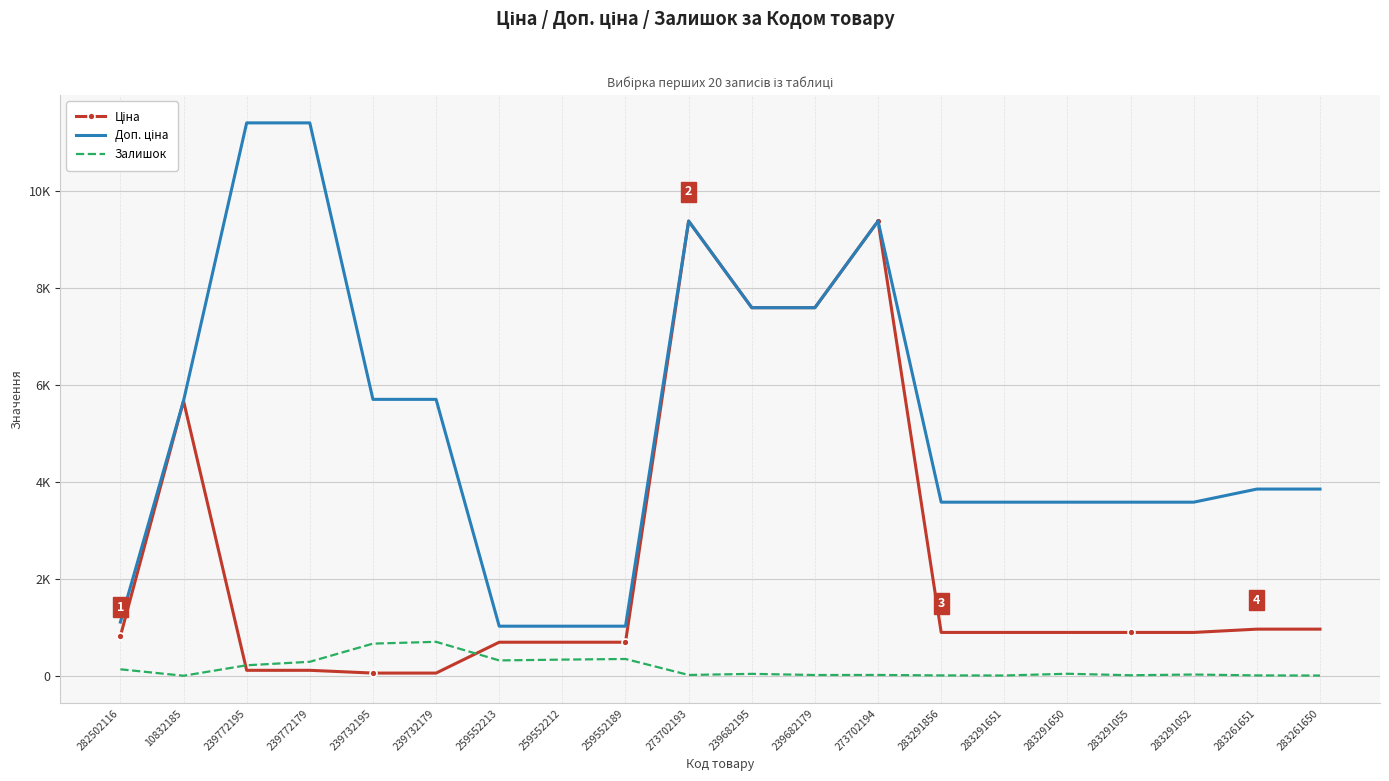

At which category is the sum across all series the highest?

273702193